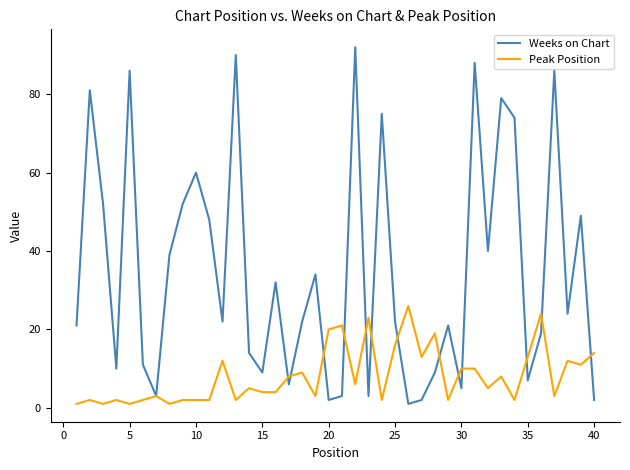

What is the maximum value for Peak Position?

26